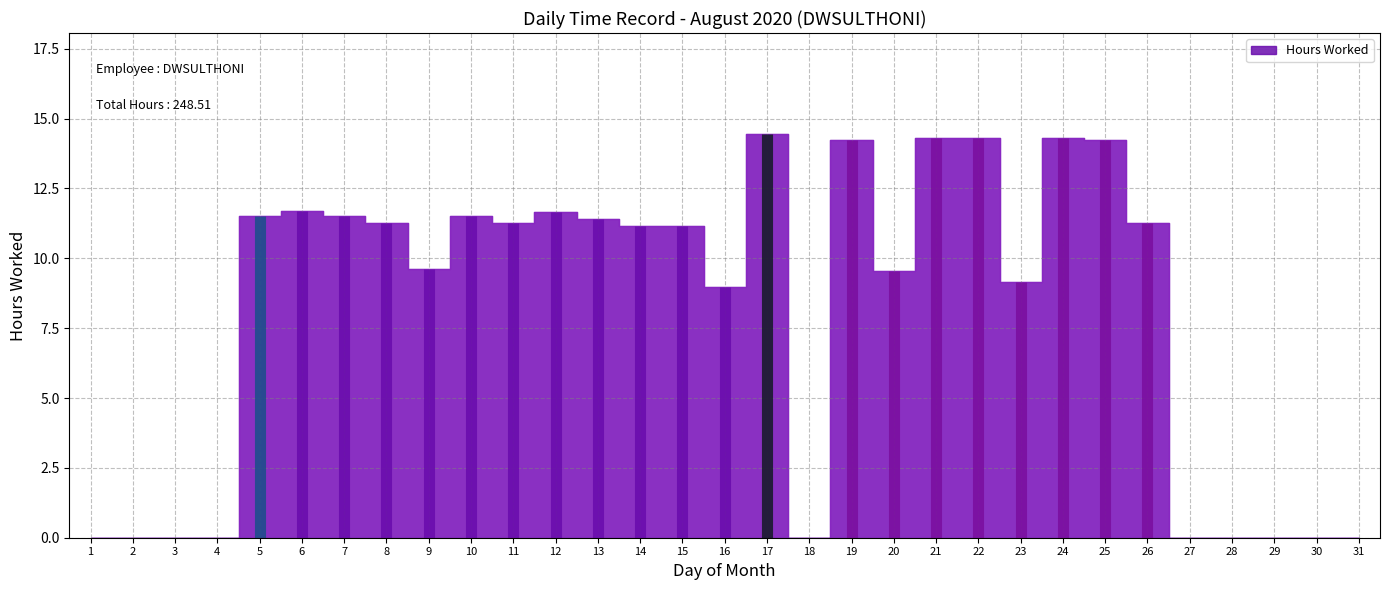

Rank the categories by value from highest to lowest.

17, 21, 22, 24, 25, 19, 6, 12, 7, 5, 10, 13, 11, 8, 26, 15, 14, 9, 20, 23, 16, 1, 2, 3, 4, 18, 27, 28, 29, 30, 31